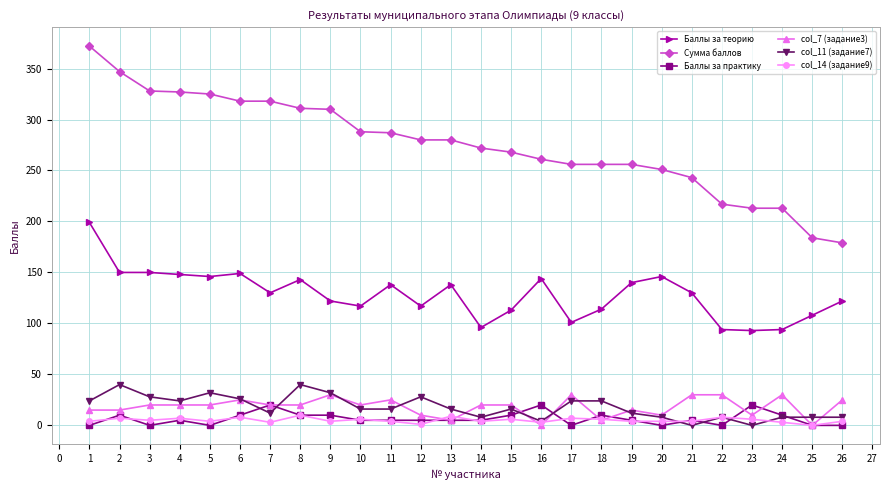

Which series ends up on top after the final intersection of col_14 (задание9) and col_7 (задание3)?

col_7 (задание3)